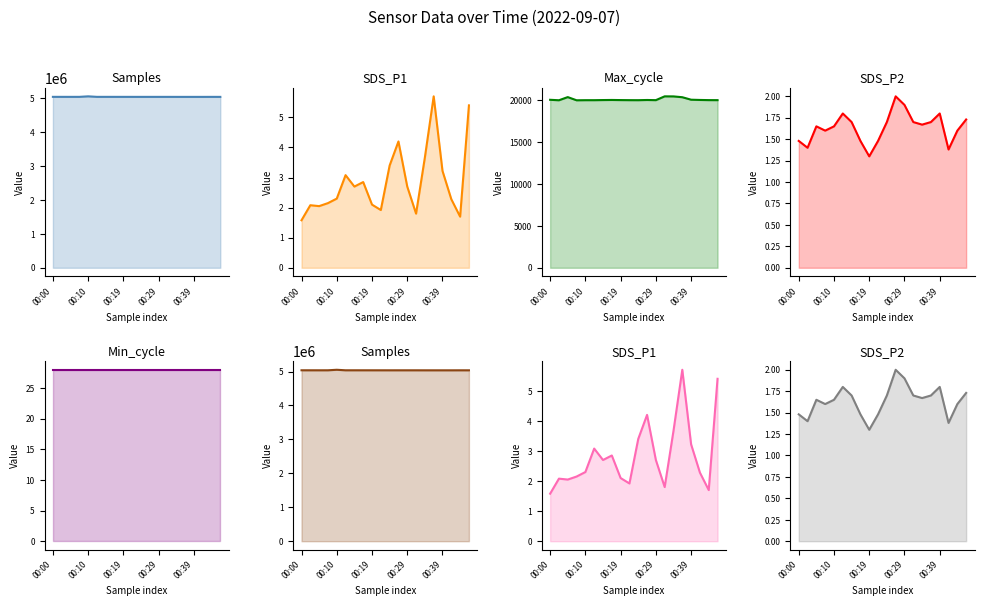

In SDS_P2, how many points are lower than both neighbors (excluding endpoints)?

5